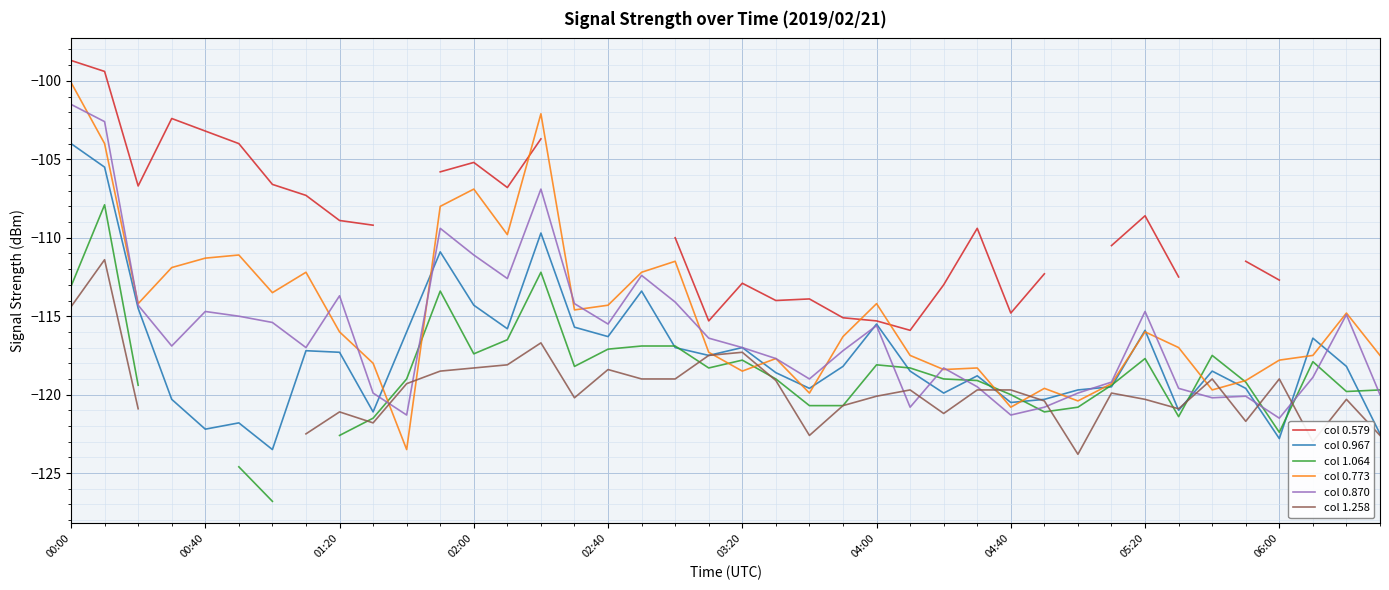

What is the minimum value for col 0.579?

-115.9